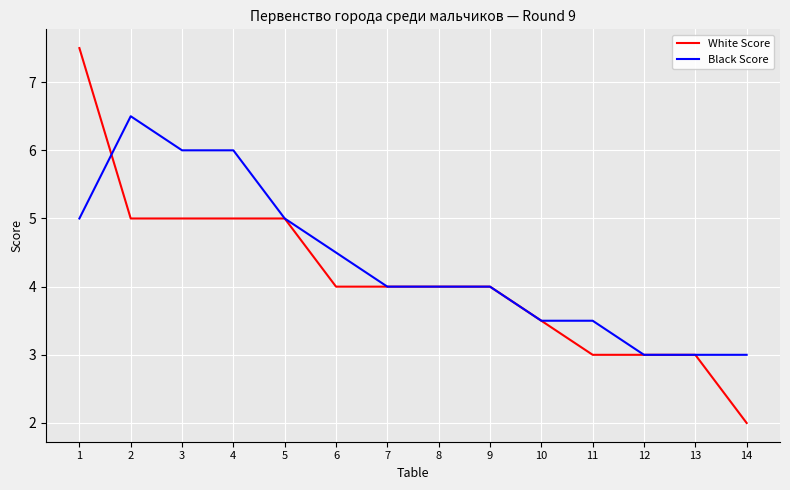

How many distinct data groups are displayed?

2